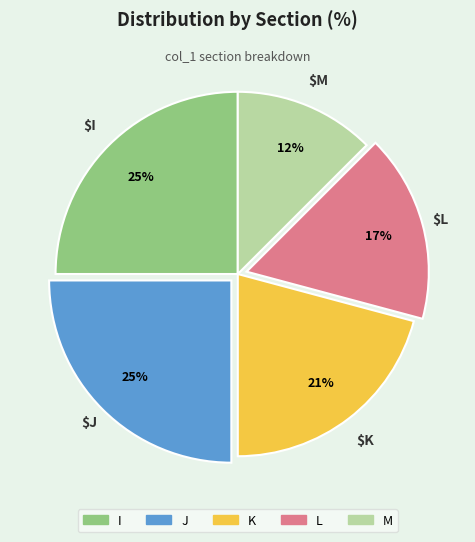

Does any single category account for the majority?

No